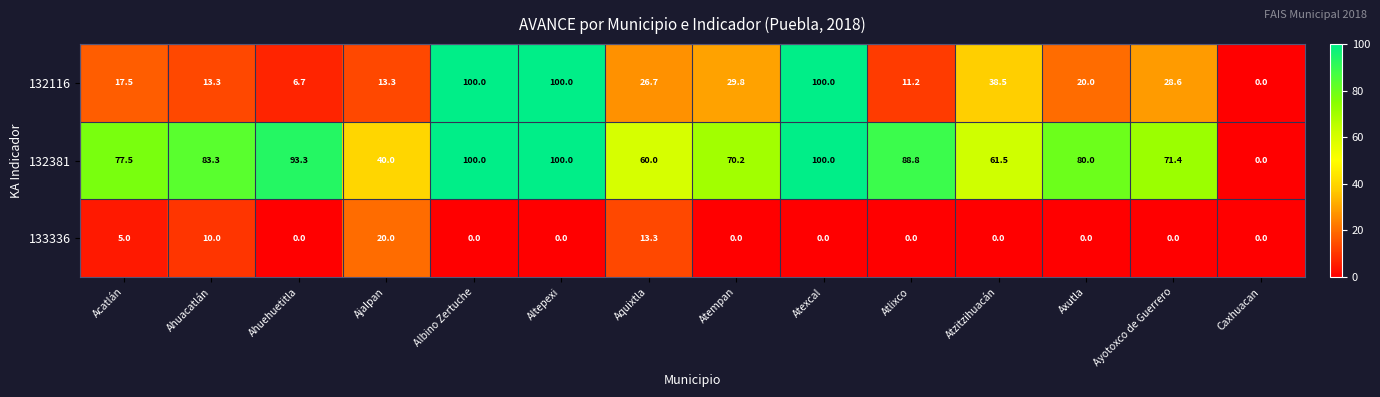

What is the spread (max minus min) of values at Altepexi?

100.0